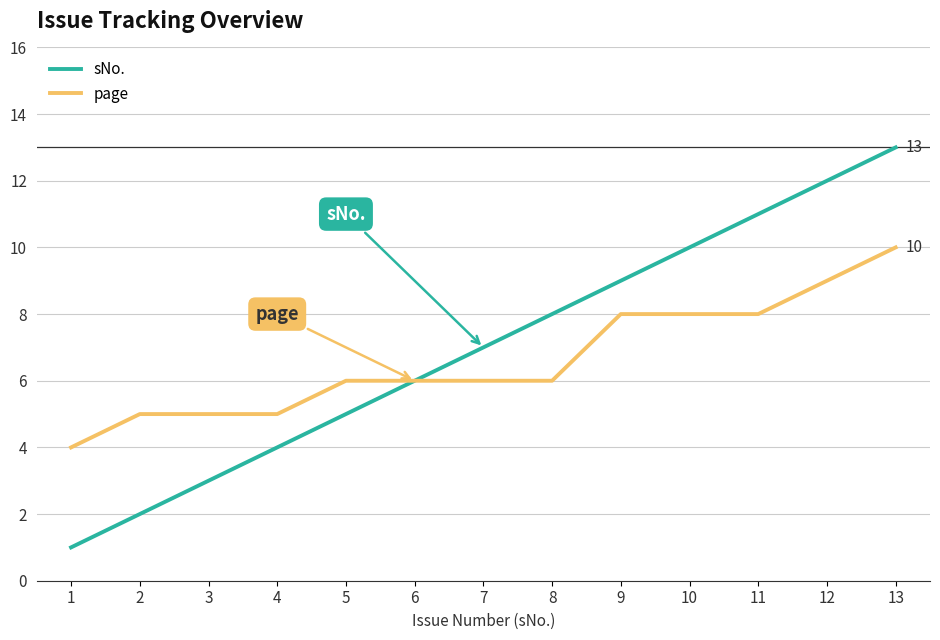

What are all the series names shown in the legend?

sNo., page